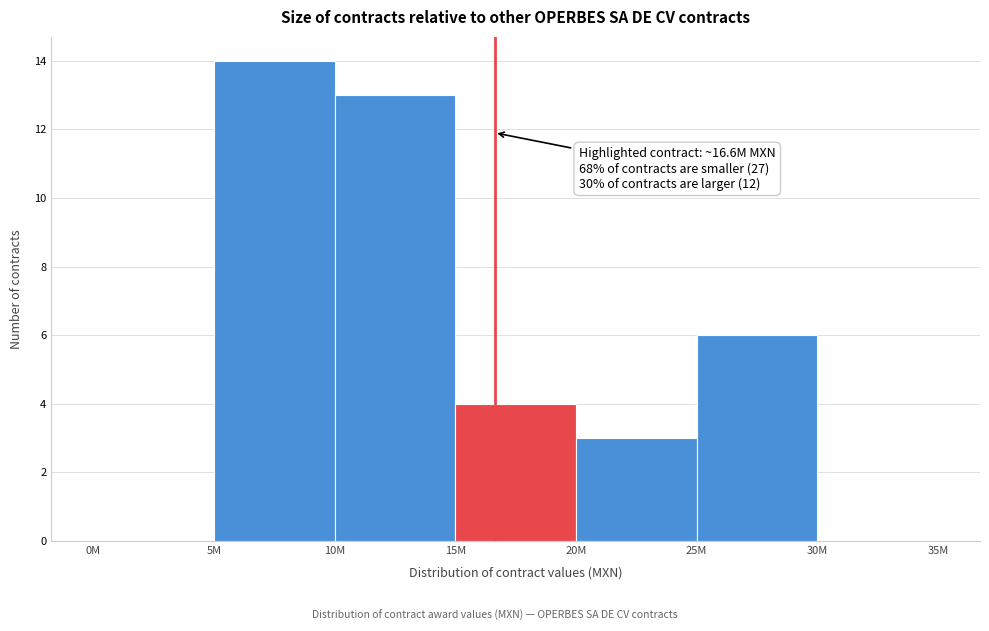

Reading right to left, transcribe all the data shown in this chart.

30M=0	25M=6	20M=3	15M=4	10M=13	5M=14	0M=0